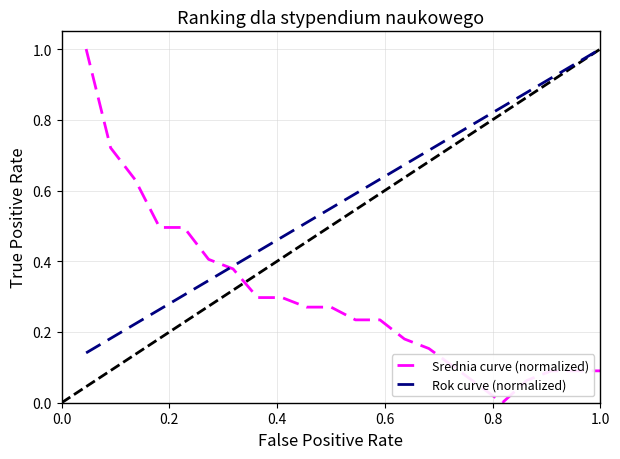

True or false: Rok curve (normalized) has more than 1 points higher than both neighbors.

False